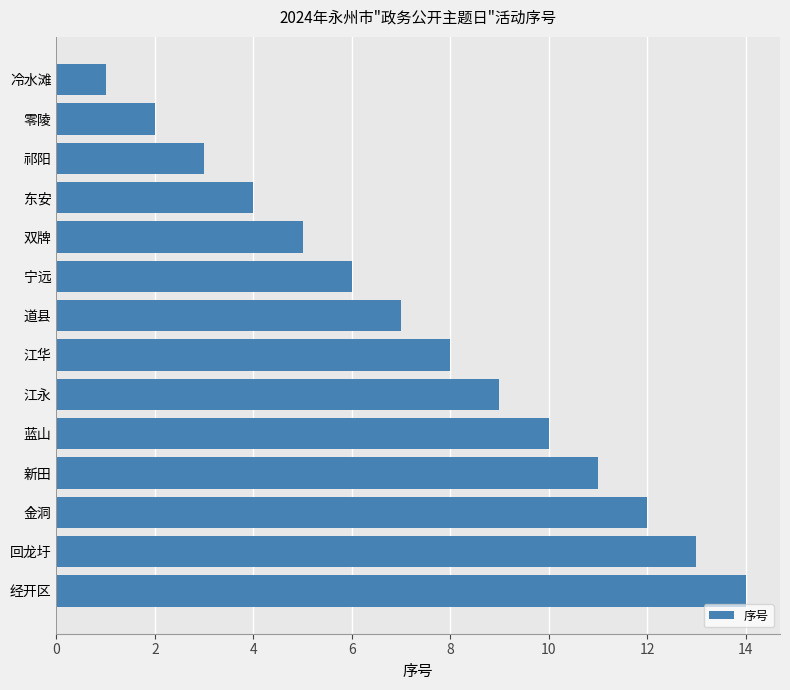

Between 零陵 and 回龙圩, which is larger?

回龙圩